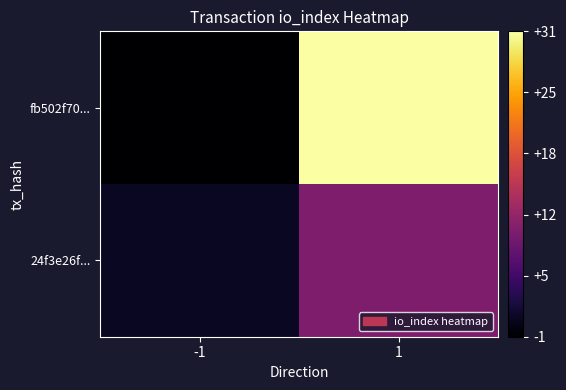

Which series has the widest spread of values?

fb502f70...